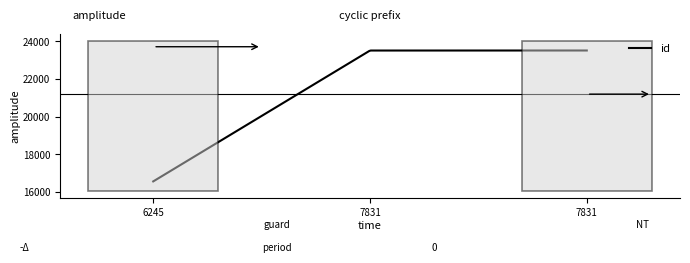

What is the difference between the maximum and minimum values?

6959.0